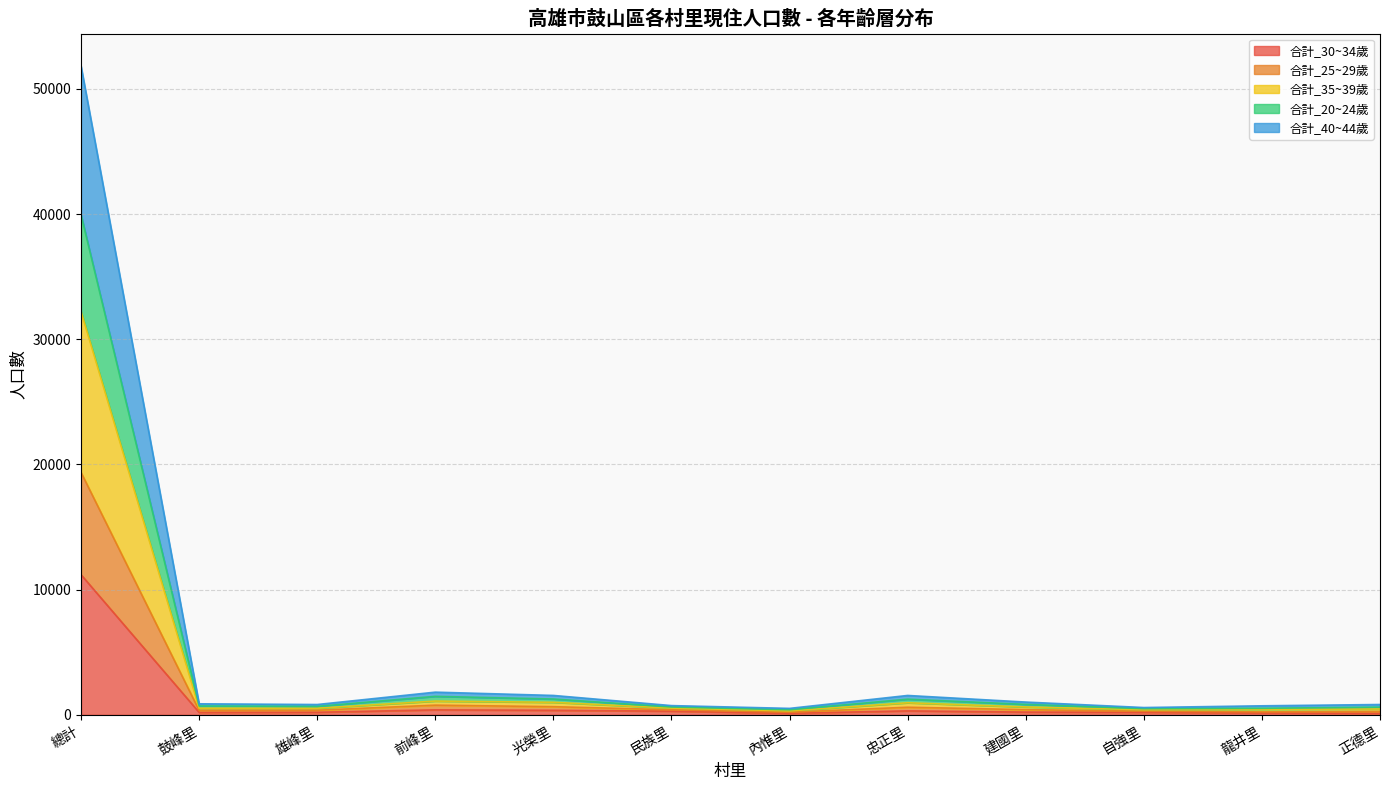

At which category is the sum across all series the highest?

總計